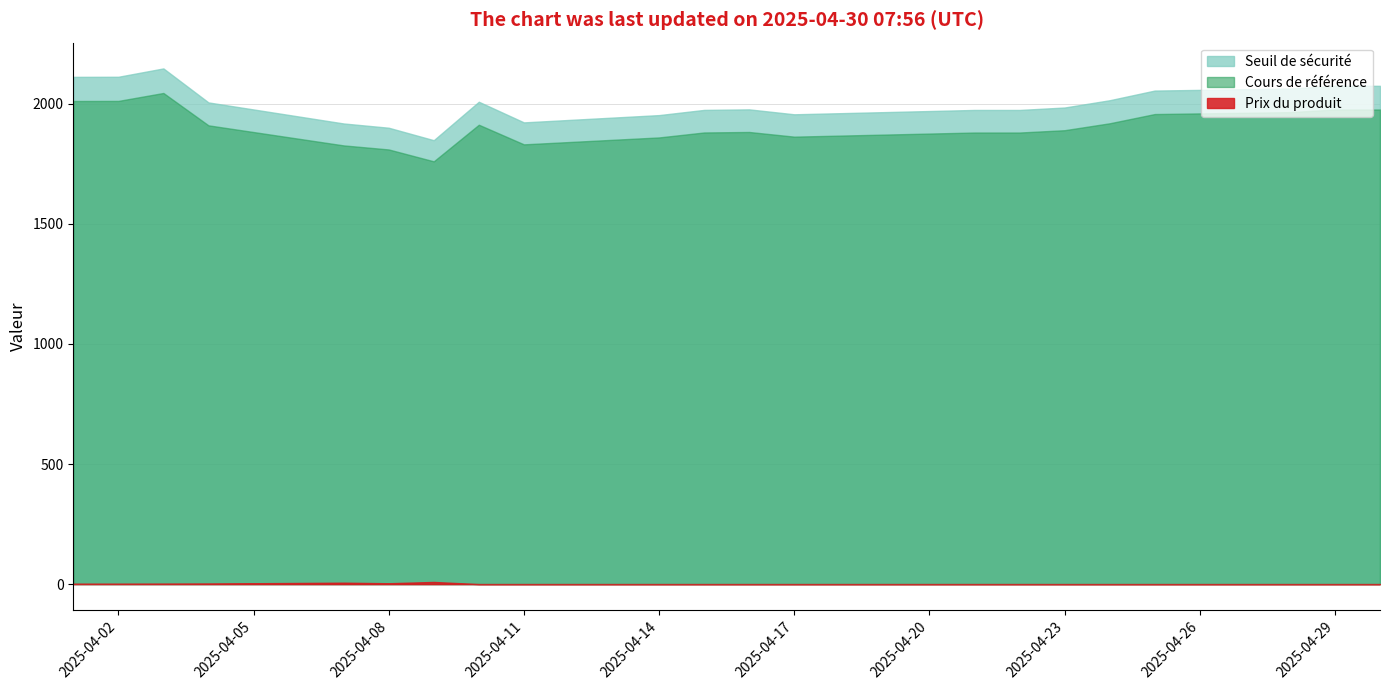

True or false: Cours de reference has a value of 1403.5 at 2025-04-02.

False